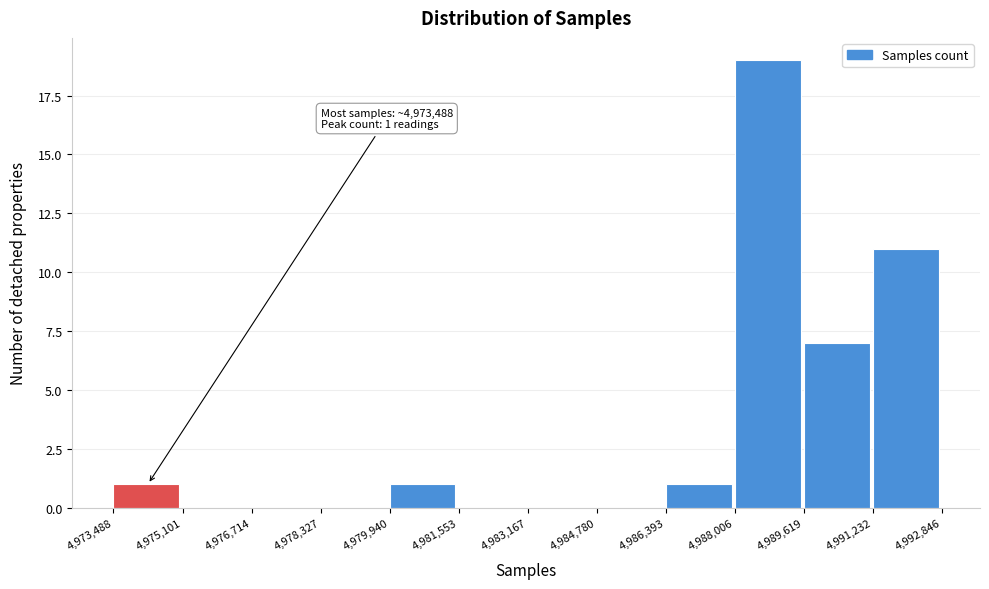

Which range on the x-axis has the tallest bar?

4,988,006 to 4,989,619